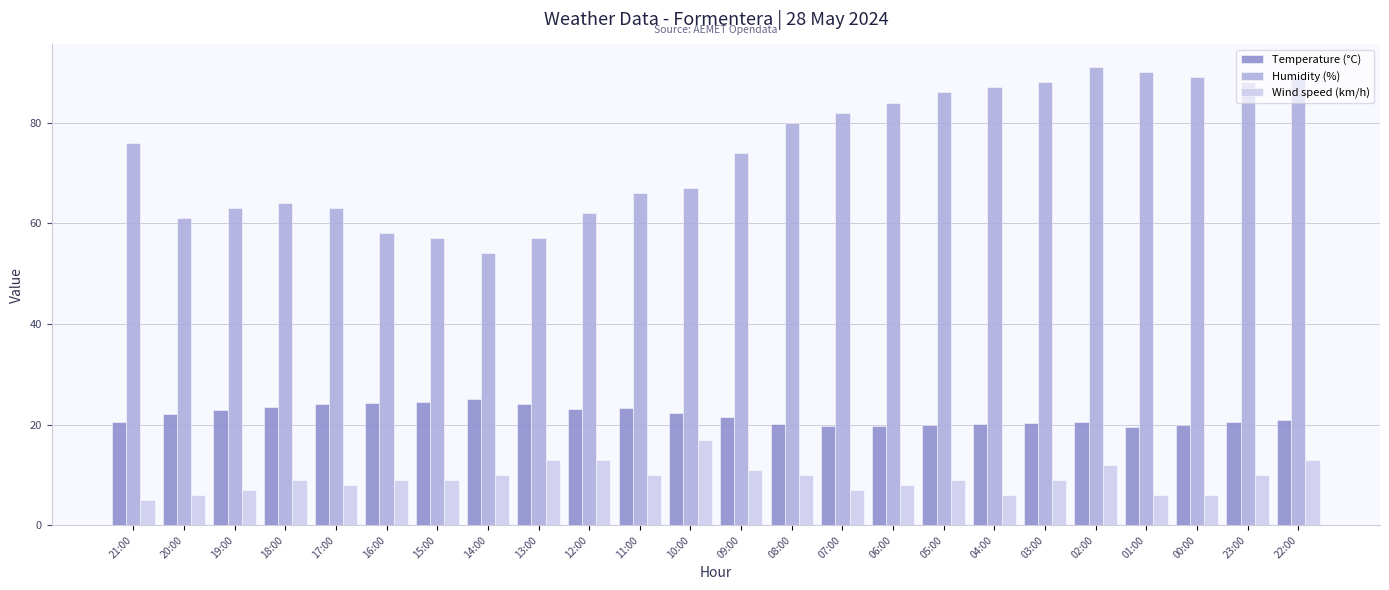

Which series changed the most between 09:00 and 22:00?

Humidity (%)